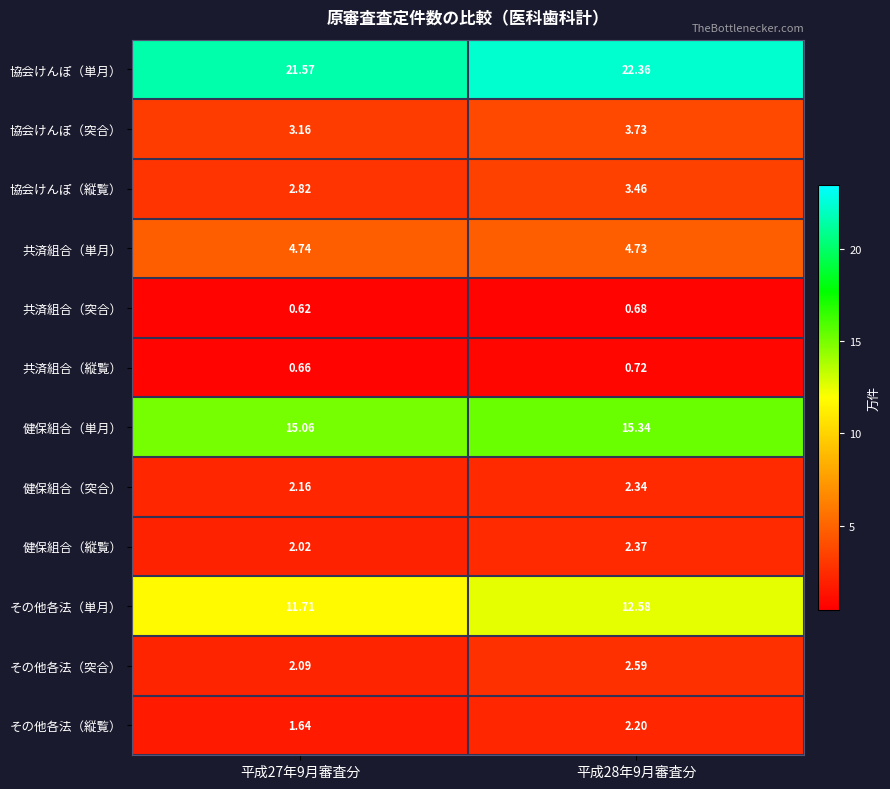

List the series in order of their peak value, lowest first.

共済組合（突合）, 共済組合（縦覧）, その他各法（縦覧）, 健保組合（突合）, 健保組合（縦覧）, その他各法（突合）, 協会けんぽ（縦覧）, 協会けんぽ（突合）, 共済組合（単月）, その他各法（単月）, 健保組合（単月）, 協会けんぽ（単月）